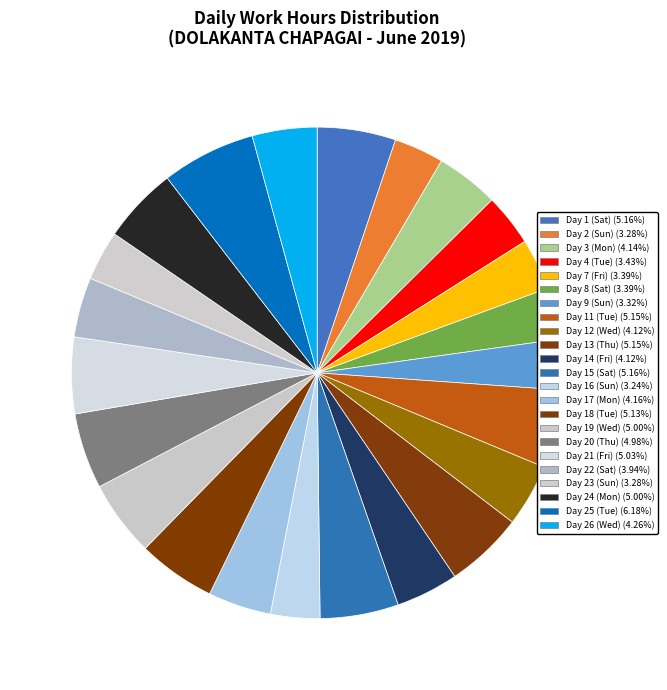

Is it true that Day 9 (Sun) is 3% of the pie?

True